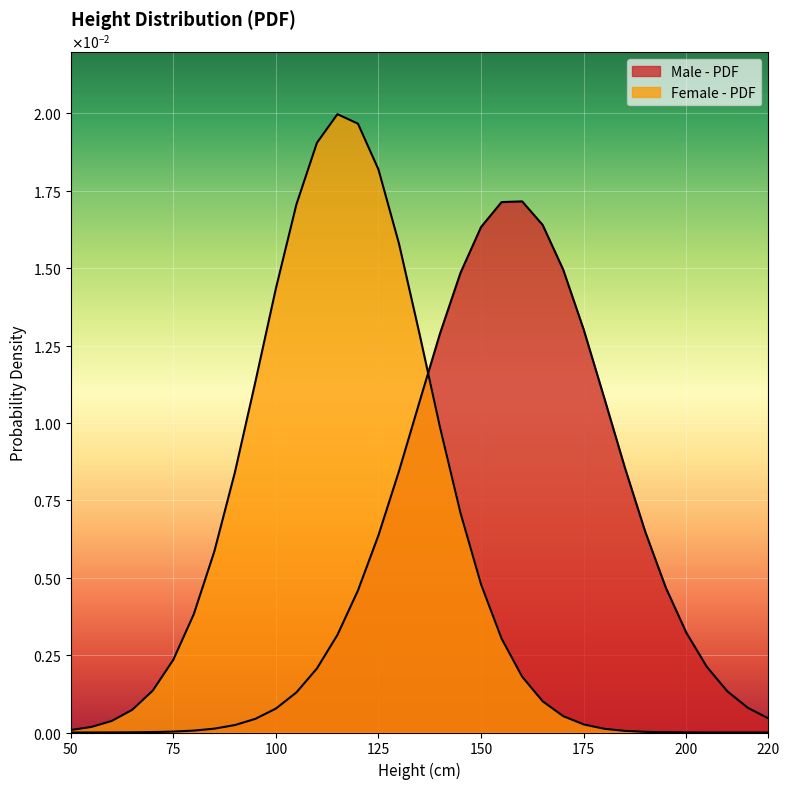

Which category has the lowest value in the Male - PDF series?

50